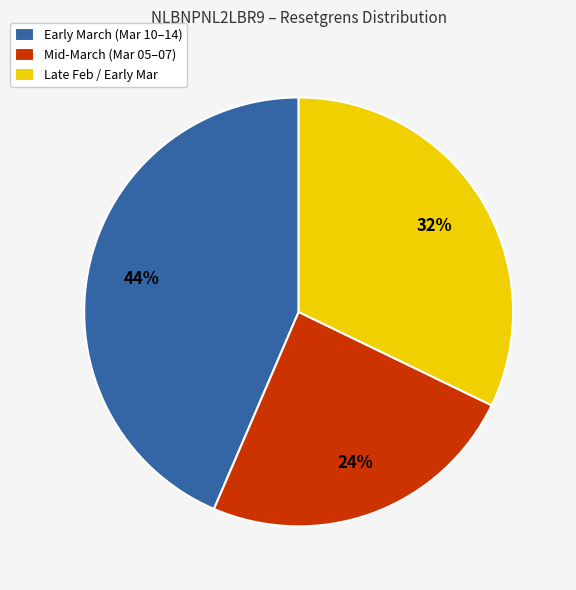

Between Late Feb / Early Mar and Mid-March (Mar 05–07), which is larger?

Late Feb / Early Mar